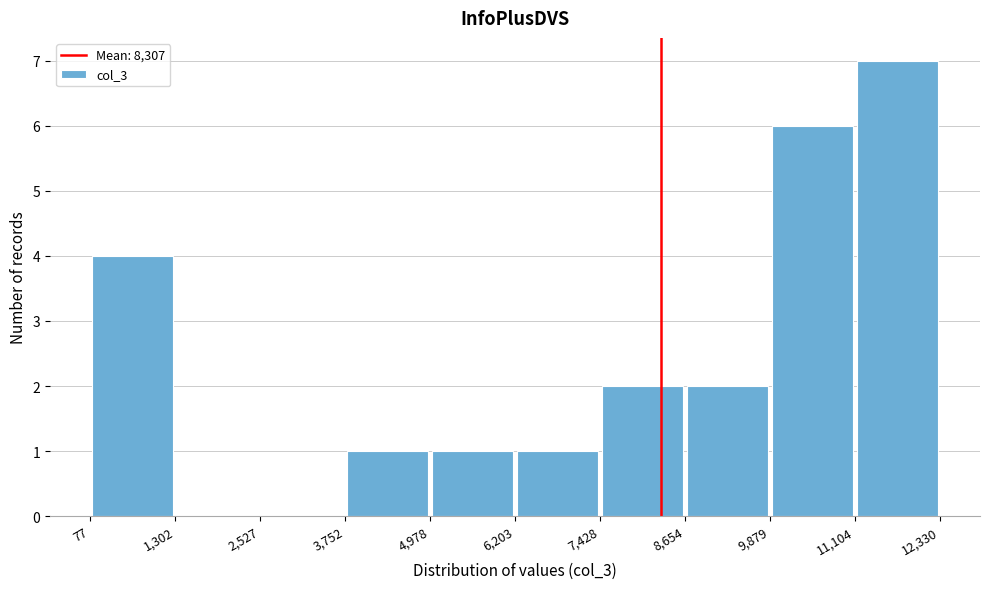

Reading left to right, list every bar in this chart as the range it spans on the x-axis followed by its height. The values are not printed on the chart, so give them approximately, as read against the axis.

77 to 1,302: 4
1,302 to 2,527: 0
2,527 to 3,752: 0
3,752 to 4,978: 1
4,978 to 6,203: 1
6,203 to 7,428: 1
7,428 to 8,654: 2
8,654 to 9,879: 2
9,879 to 11,104: 6
11,104 to 12,330: 7